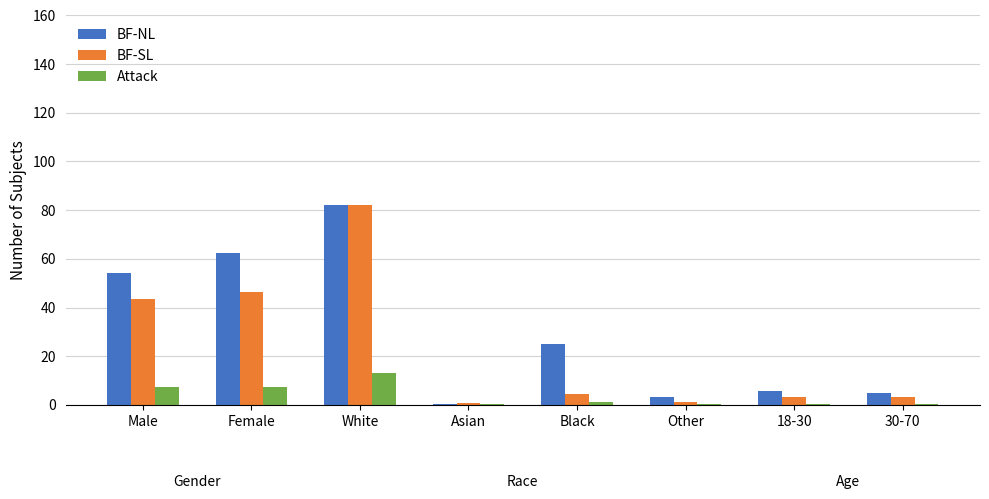

How many categories are shown in the chart?

8